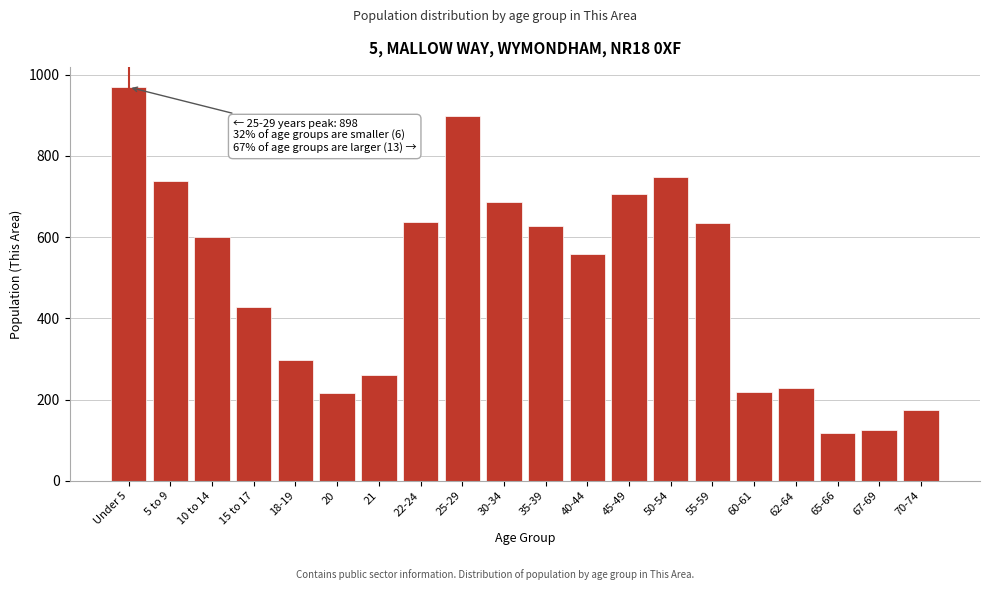

What is the difference between the maximum and minimum values?

851